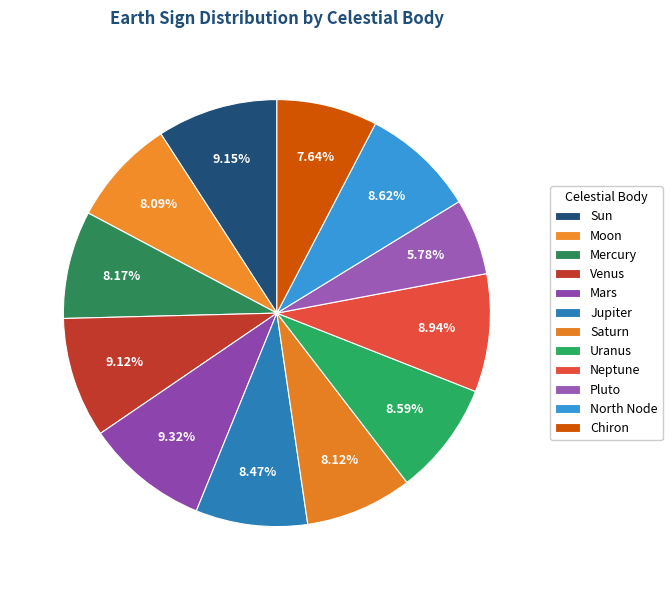

Count the number of slices in the pie.

12